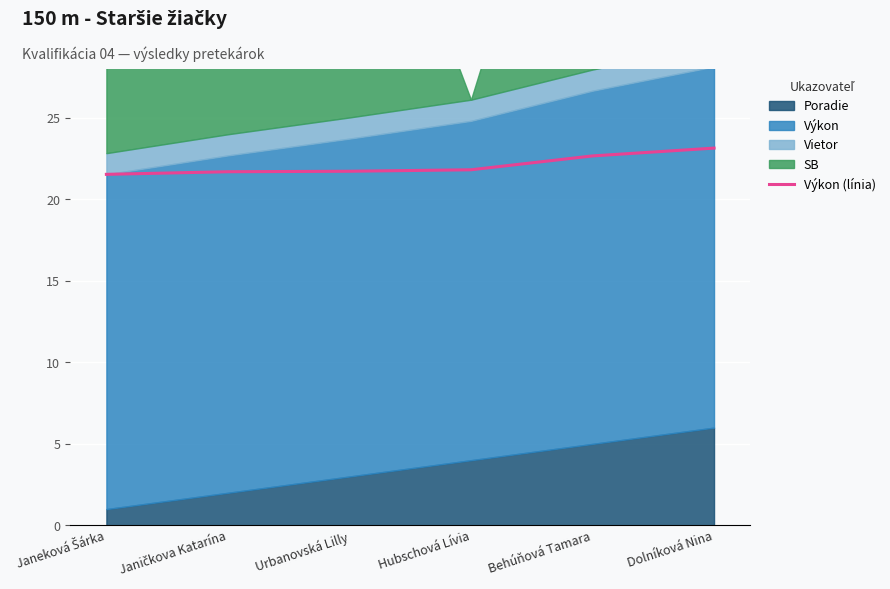

Between Dolníková Nina and Urbanovská Lilly, which is larger?

Dolníková Nina